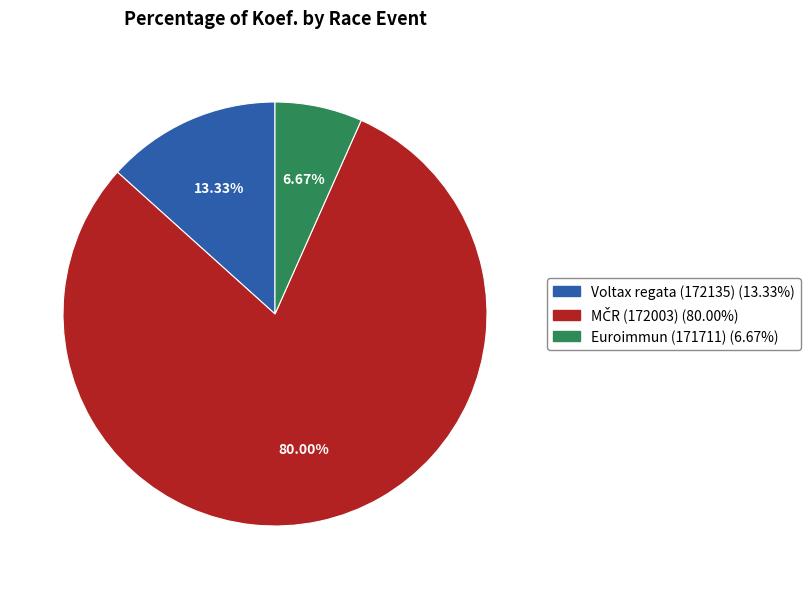

Does Euroimmun (171711) account for over 50% of the chart?

No